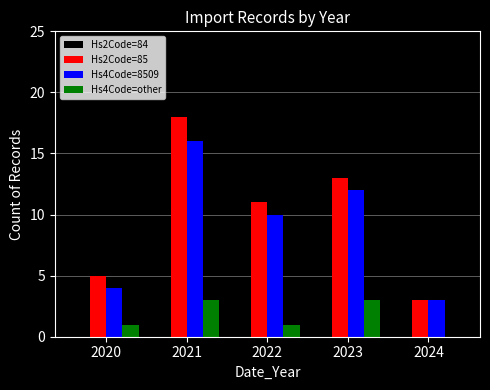

Reading left to right, transcribe all the data shown in this chart.

Hs2Code=84: 2020=0	2021=1	2022=0	2023=2	2024=0
Hs2Code=85: 2020=5	2021=18	2022=11	2023=13	2024=3
Hs4Code=8509: 2020=4	2021=16	2022=10	2023=12	2024=3
Hs4Code=other: 2020=1	2021=3	2022=1	2023=3	2024=0